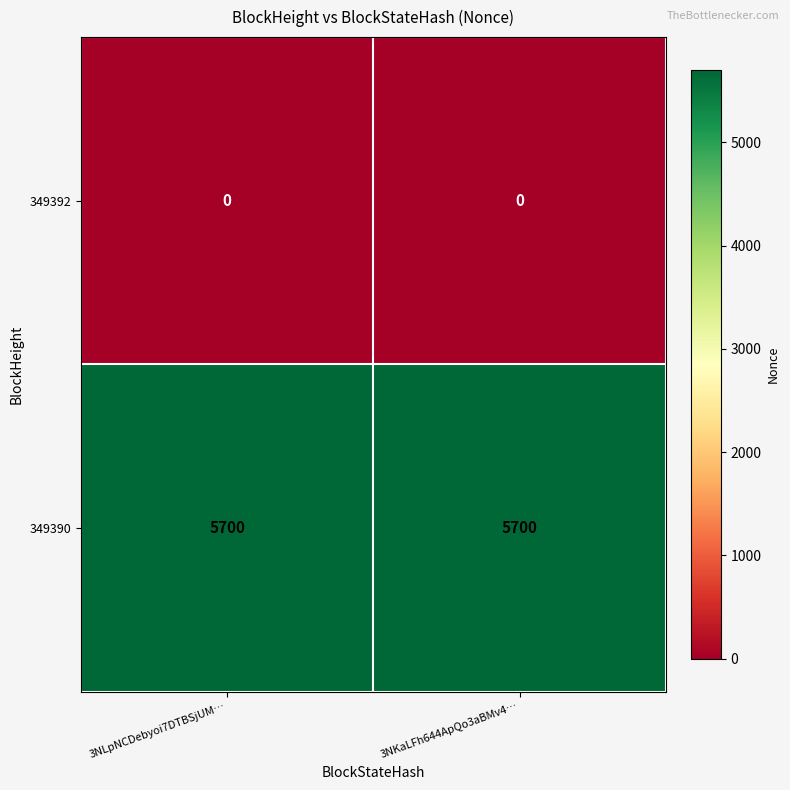

How many categories are shown in the chart?

2